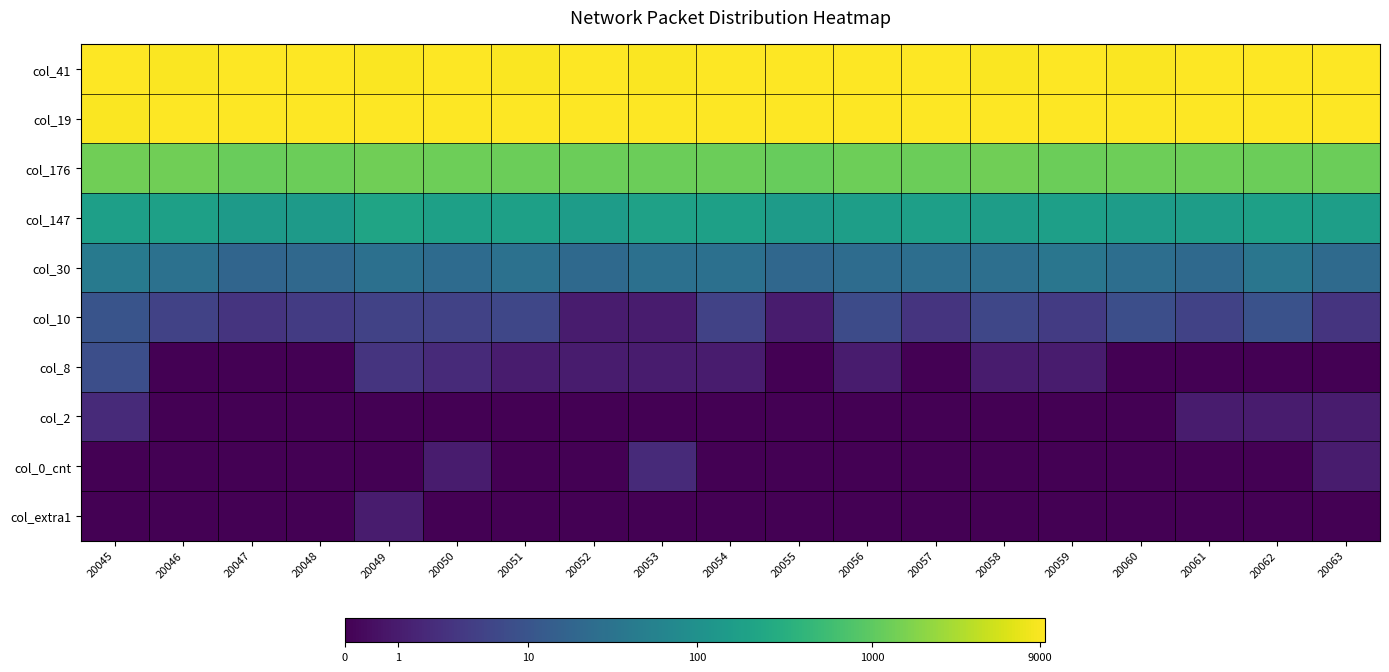

Reading left to right, what are all the values shown in this chart?

col_41: 20045=9.1	20046=9.1	20047=9.1	20048=9.2	20049=9.1	20050=9.1	20051=9.1	20052=9.2	20053=9.1	20054=9.1	20055=9.2	20056=9.1	20057=9.1	20058=9.1	20059=9.1	20060=9.1	20061=9.2	20062=9.2	20063=9.1
col_19: 20045=9.1	20046=9.2	20047=9.2	20048=9.2	20049=9.2	20050=9.1	20051=9.2	20052=9.1	20053=9.2	20054=9.1	20055=9.1	20056=9.1	20057=9.2	20058=9.2	20059=9.2	20060=9.2	20061=9.1	20062=9.1	20063=9.1
col_176: 20045=7.2	20046=7.2	20047=7.1	20048=7.1	20049=7.2	20050=7.1	20051=7.1	20052=7.1	20053=7.1	20054=7.1	20055=7.0	20056=7.1	20057=7.1	20058=7.2	20059=7.1	20060=7.2	20061=7.2	20062=7.1	20063=7.1
col_147: 20045=5.2	20046=5.2	20047=5.0	20048=5.0	20049=5.4	20050=5.2	20051=5.2	20052=5.1	20053=5.3	20054=5.2	20055=5.0	20056=5.1	20057=5.2	20058=5.1	20059=5.2	20060=5.1	20061=5.1	20062=5.2	20063=5.1
col_30: 20045=3.7	20046=3.4	20047=3.0	20048=3.1	20049=3.4	20050=3.2	20051=3.4	20052=3.1	20053=3.4	20054=3.4	20055=3.0	20056=3.3	20057=3.3	20058=3.3	20059=3.6	20060=3.3	20061=3.1	20062=3.6	20063=3.2
col_10: 20045=2.4	20046=1.8	20047=1.4	20048=1.6	20049=1.8	20050=1.8	20051=1.9	20052=0.7	20053=0.7	20054=1.8	20055=0.7	20056=2.1	20057=1.4	20058=1.9	20059=1.6	20060=2.2	20061=1.8	20062=2.3	20063=1.4
col_8: 20045=2.2	20046=0.0	20047=0.0	20048=0.0	20049=1.4	20050=1.1	20051=0.7	20052=0.7	20053=0.7	20054=0.7	20055=0.0	20056=0.7	20057=0.0	20058=0.7	20059=0.7	20060=0.0	20061=0.0	20062=0.0	20063=0.0
col_2: 20045=1.1	20046=0.0	20047=0.0	20048=0.0	20049=0.0	20050=0.0	20051=0.0	20052=0.0	20053=0.0	20054=0.0	20055=0.0	20056=0.0	20057=0.0	20058=0.0	20059=0.0	20060=0.0	20061=0.7	20062=0.7	20063=0.7
col_0_cnt: 20045=0.0	20046=0.0	20047=0.0	20048=0.0	20049=0.0	20050=0.7	20051=0.0	20052=0.0	20053=1.1	20054=0.0	20055=0.0	20056=0.0	20057=0.0	20058=0.0	20059=0.0	20060=0.0	20061=0.0	20062=0.0	20063=0.7
col_extra1: 20045=0.0	20046=0.0	20047=0.0	20048=0.0	20049=0.7	20050=0.0	20051=0.0	20052=0.0	20053=0.0	20054=0.0	20055=0.0	20056=0.0	20057=0.0	20058=0.0	20059=0.0	20060=0.0	20061=0.0	20062=0.0	20063=0.0